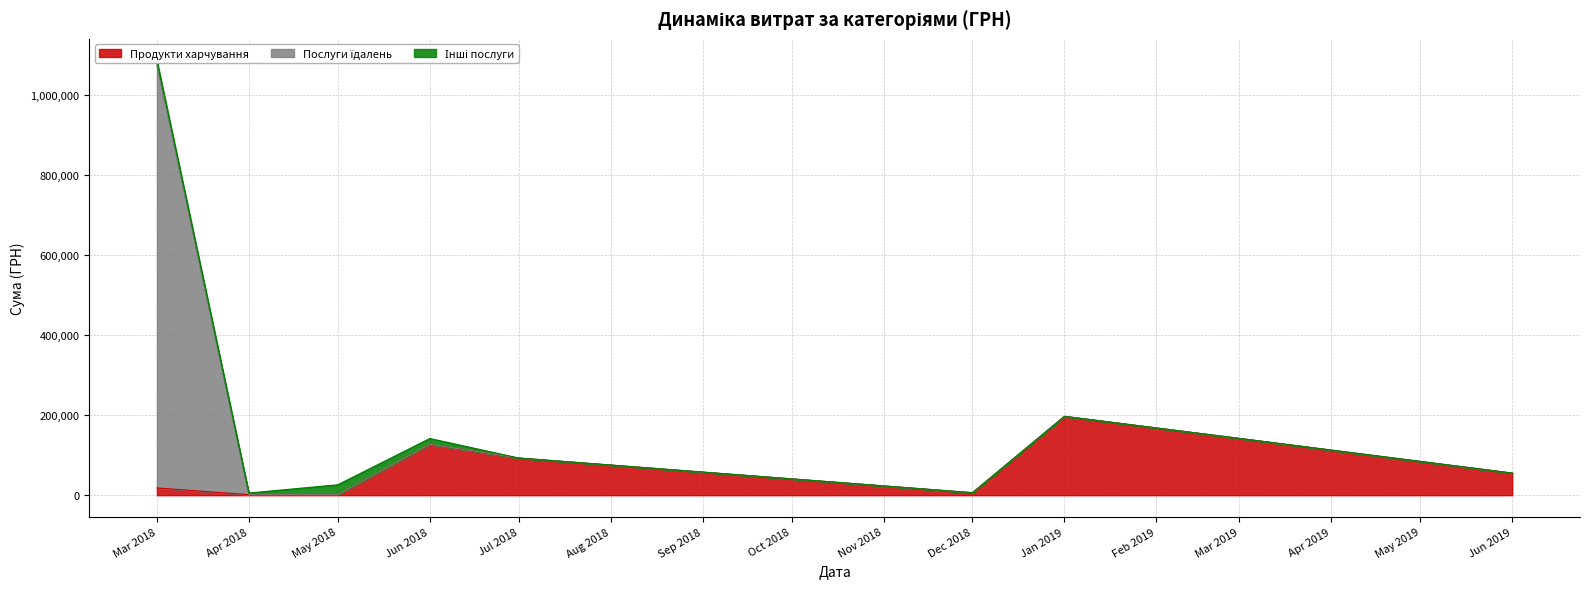

At 1, list the series in order from smallest to largest.

Інші послуги, Продукти харчування, Послуги їдалень